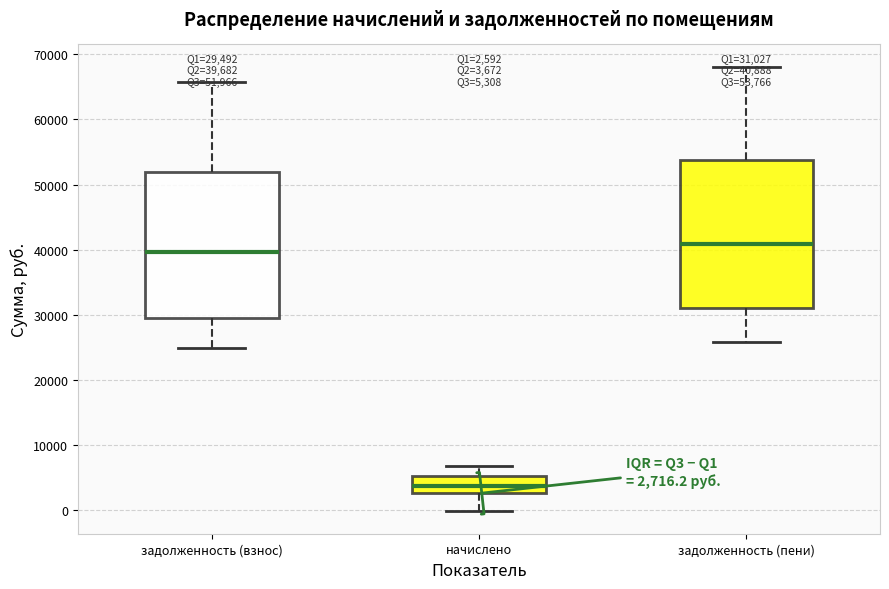

Which box has the highest median line?

задолженность (пени)